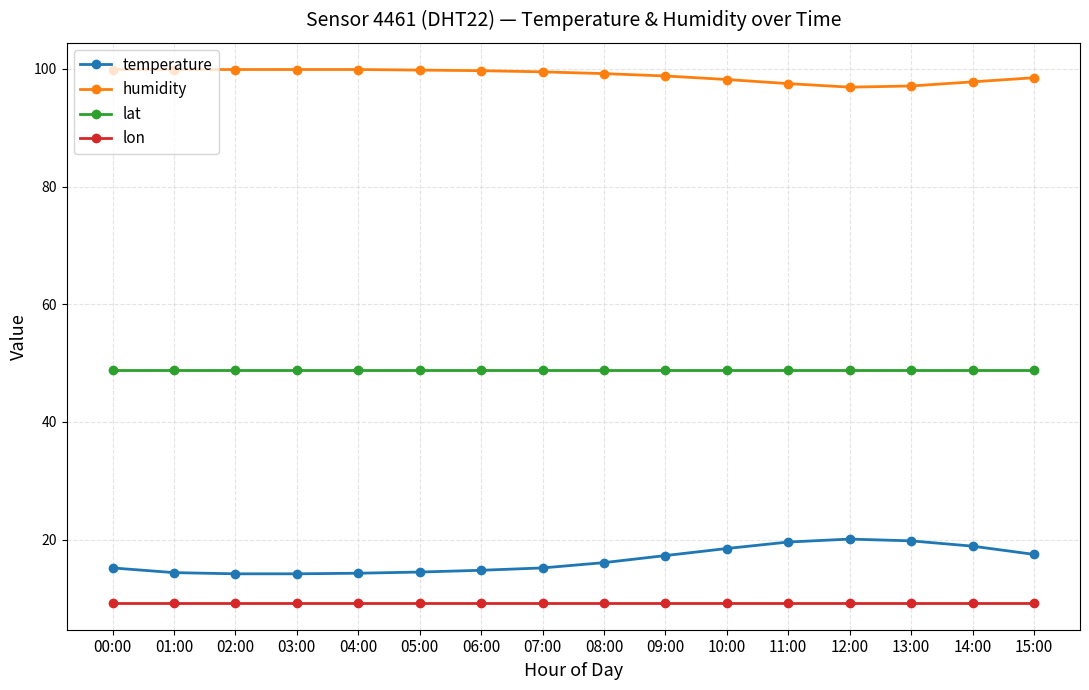

Rank the series at 00:00 from lowest to highest value.

lon, temperature, lat, humidity